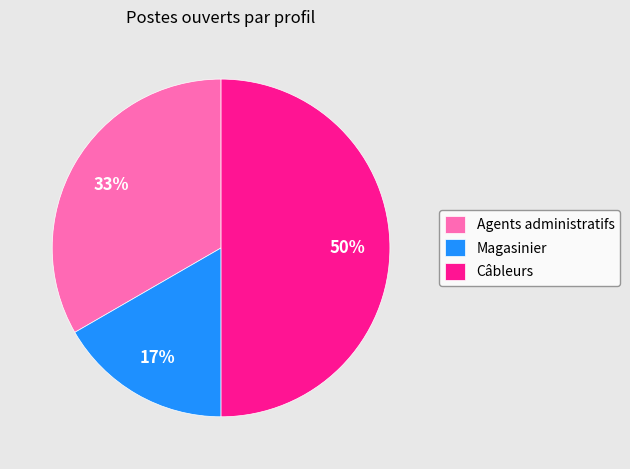

Does Magasinier represent more than half of the total?

No